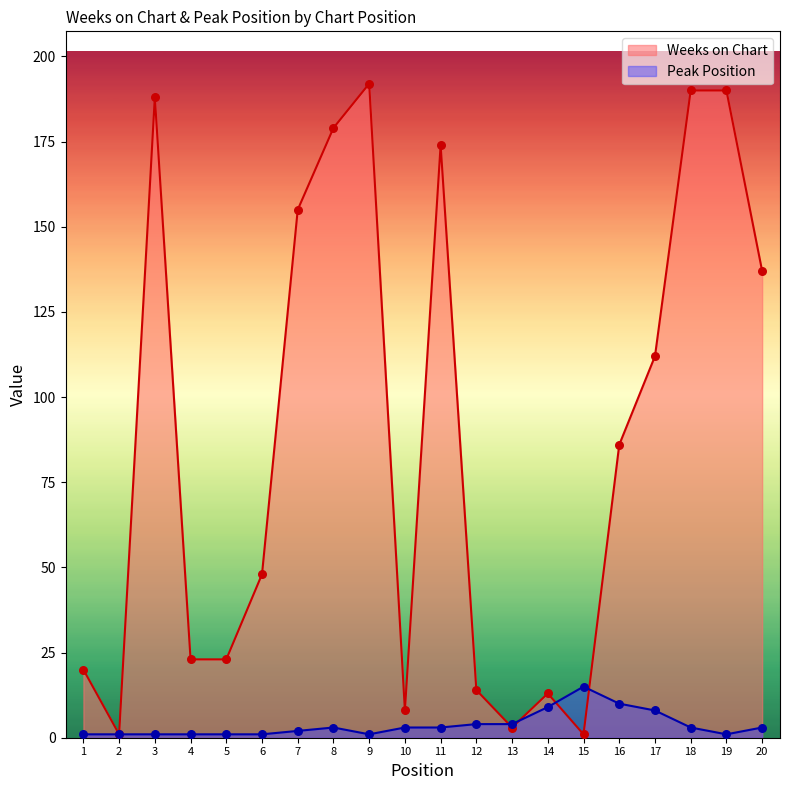

At how many categories does at least one series exceed 94?

9